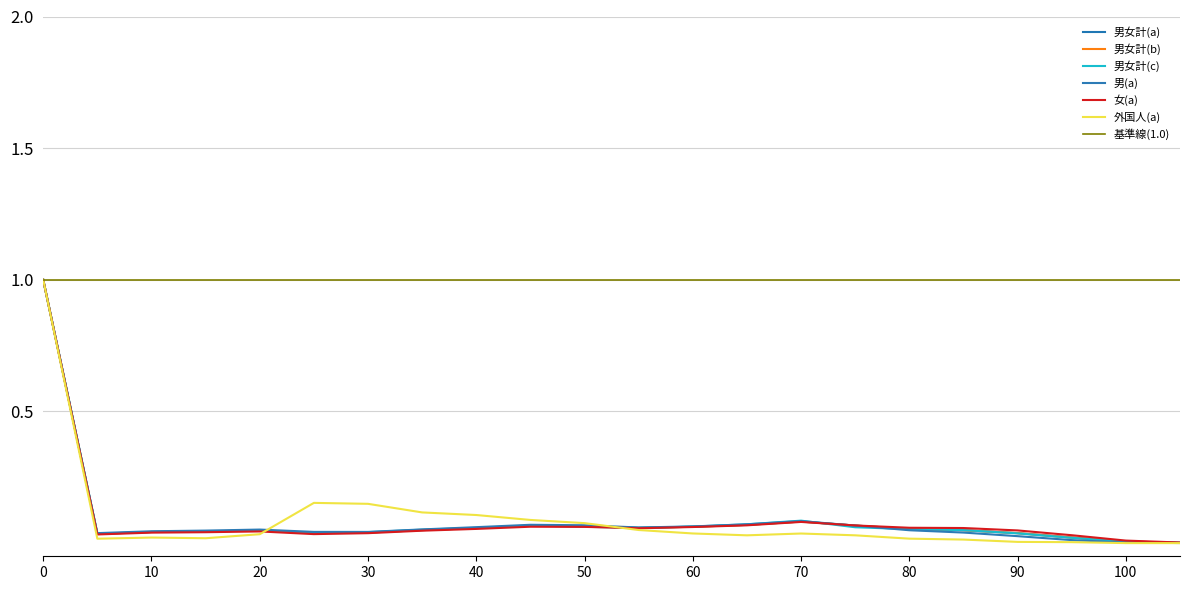

At 50～54, list the series in order from largest to smallest.

男(a), 男女計(a), 男女計(c), 男女計(b), 女(a), 外国人(a)